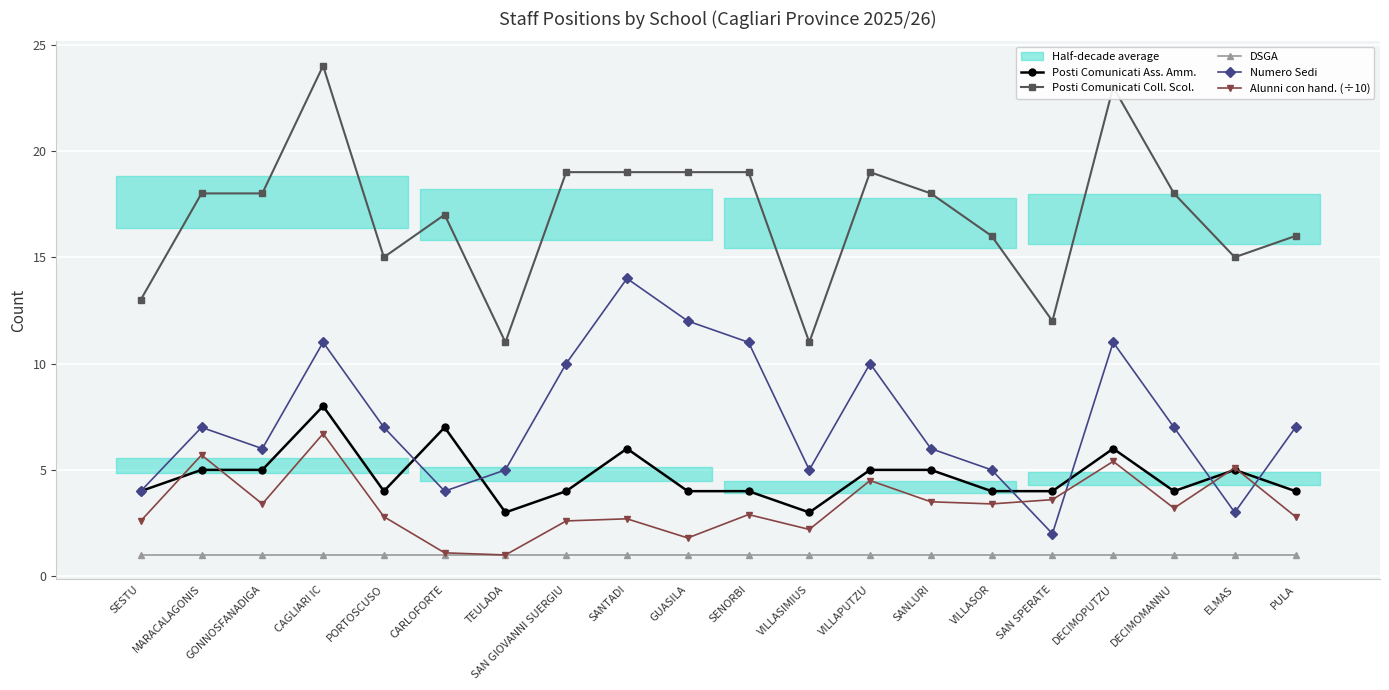

True or false: Posti Comunicati Ass. Amm. and Alunni con hand. (÷10) cross at least once.

True